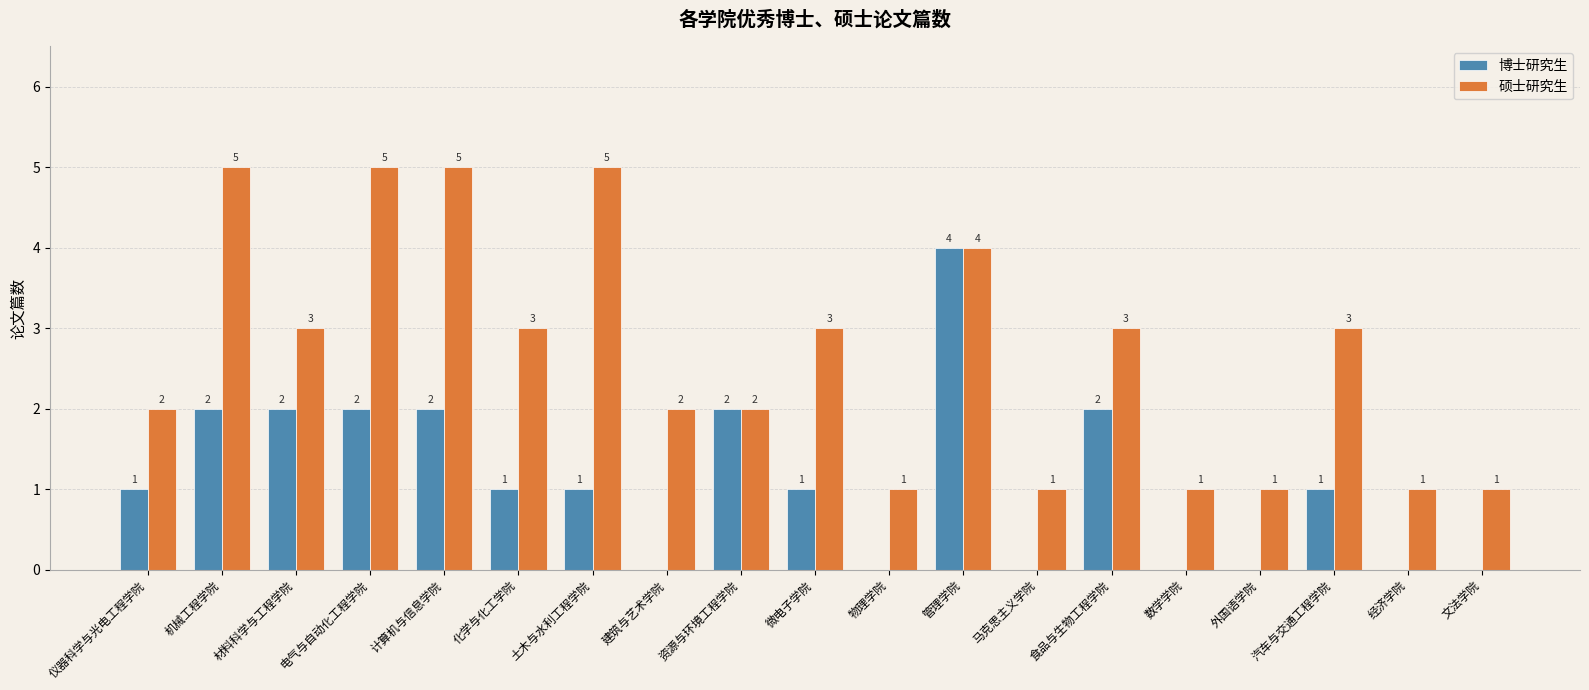

Reading right to left, list all the values displayed in this chart.

博士研究生: 文法学院=0	经济学院=0	汽车与交通工程学院=1	外国语学院=0	数学学院=0	食品与生物工程学院=2	马克思主义学院=0	管理学院=4	物理学院=0	微电子学院=1	资源与环境工程学院=2	建筑与艺术学院=0	土木与水利工程学院=1	化学与化工学院=1	计算机与信息学院=2	电气与自动化工程学院=2	材料科学与工程学院=2	机械工程学院=2	仪器科学与光电工程学院=1
硕士研究生: 文法学院=1	经济学院=1	汽车与交通工程学院=3	外国语学院=1	数学学院=1	食品与生物工程学院=3	马克思主义学院=1	管理学院=4	物理学院=1	微电子学院=3	资源与环境工程学院=2	建筑与艺术学院=2	土木与水利工程学院=5	化学与化工学院=3	计算机与信息学院=5	电气与自动化工程学院=5	材料科学与工程学院=3	机械工程学院=5	仪器科学与光电工程学院=2